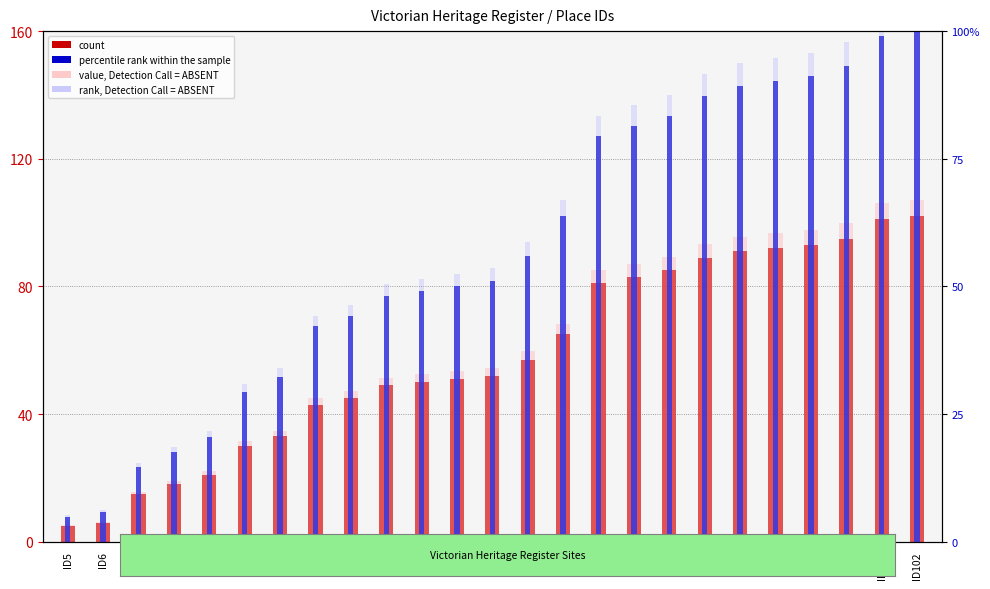

At which category does the chart reach its minimum across all series?

ID5